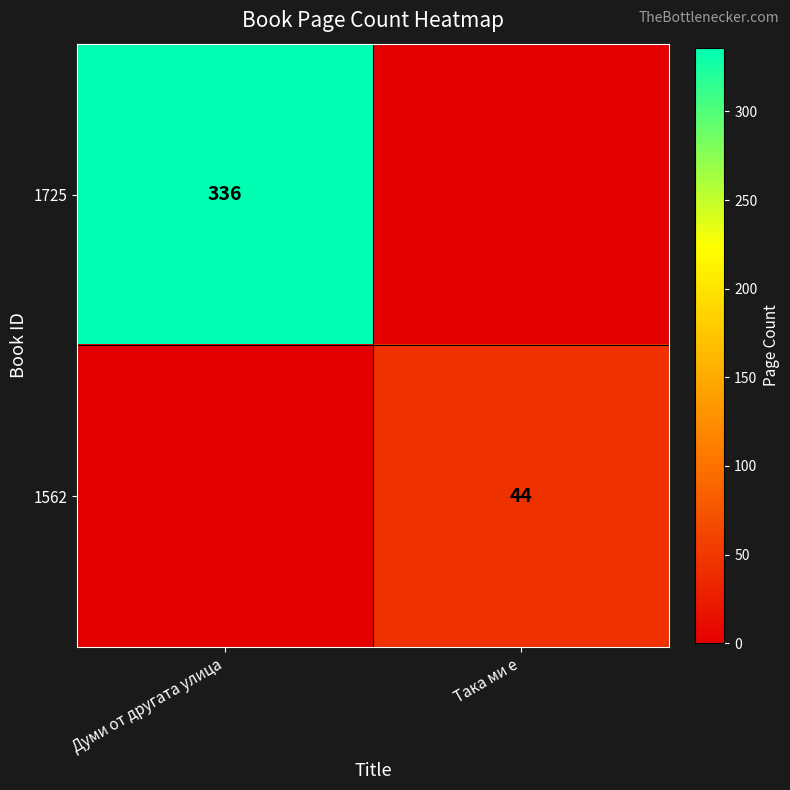

At how many categories does at least one series exceed 183?

1